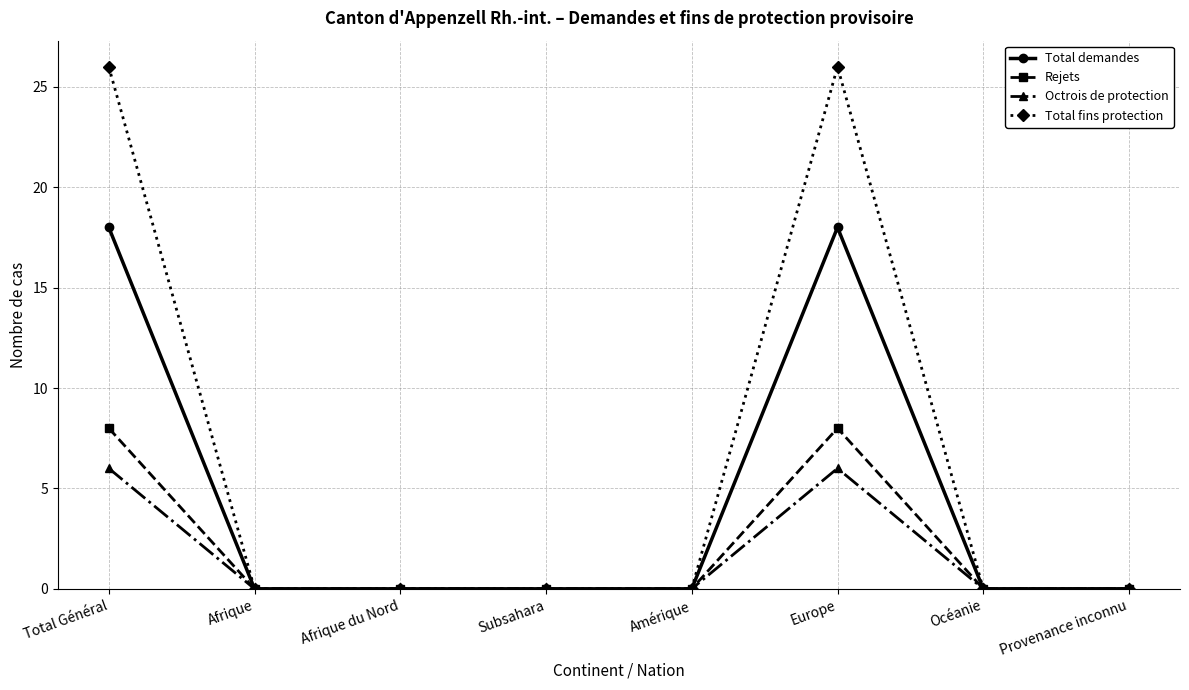

Which series has the widest spread of values?

Total fins protection